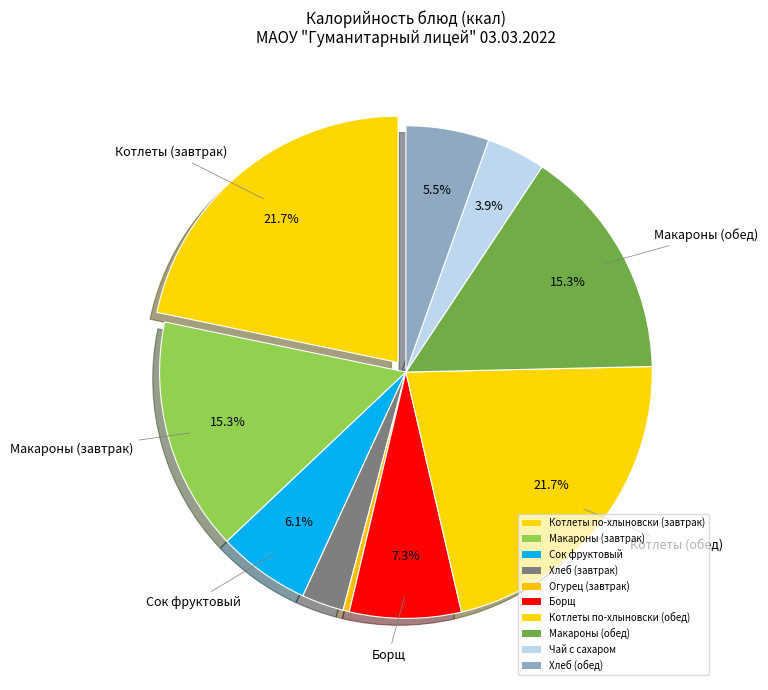

How many slices are in this pie chart?

10